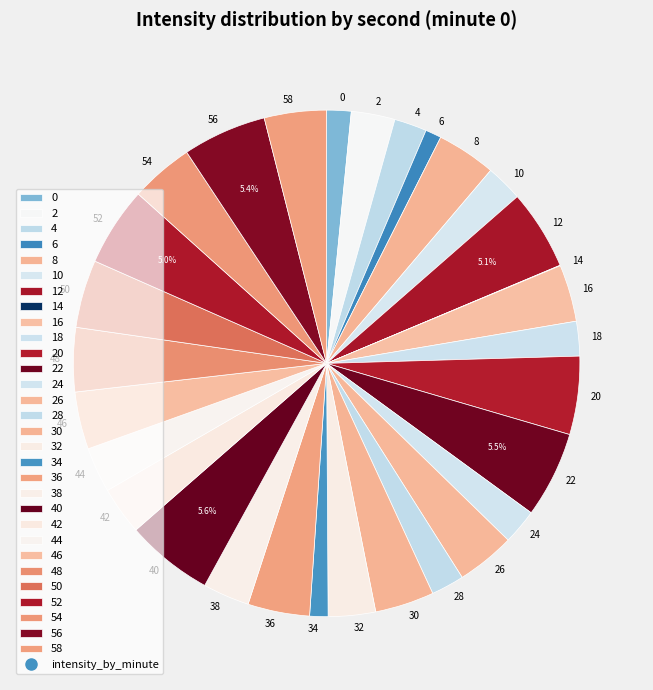

Is it true that 18 is 18% of the pie?

False